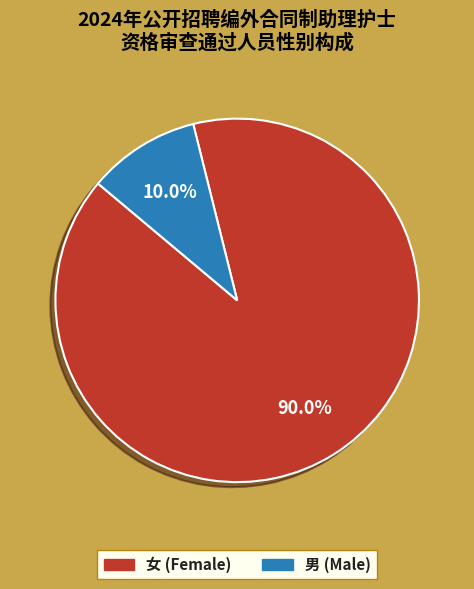

How much of the chart is everything except 女?

10.0%